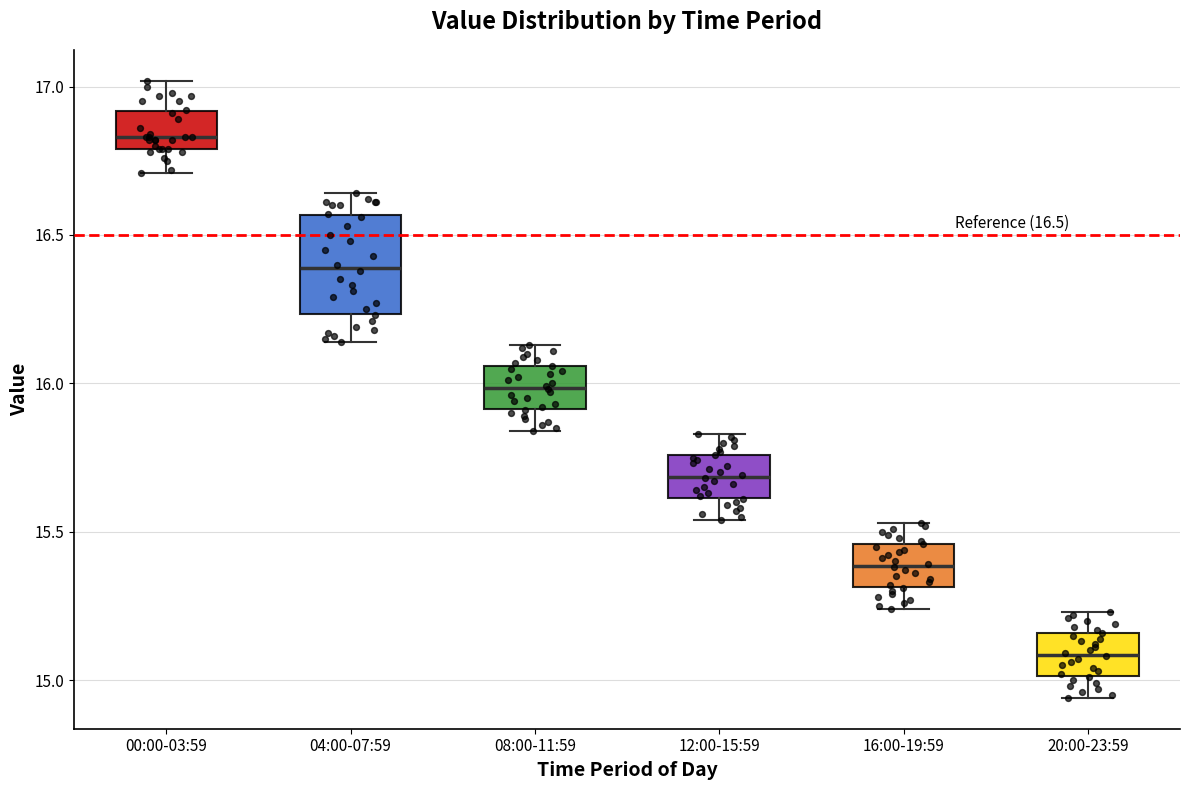

Which box is the tallest, from its lower edge to its upper edge?

04:00-07:59